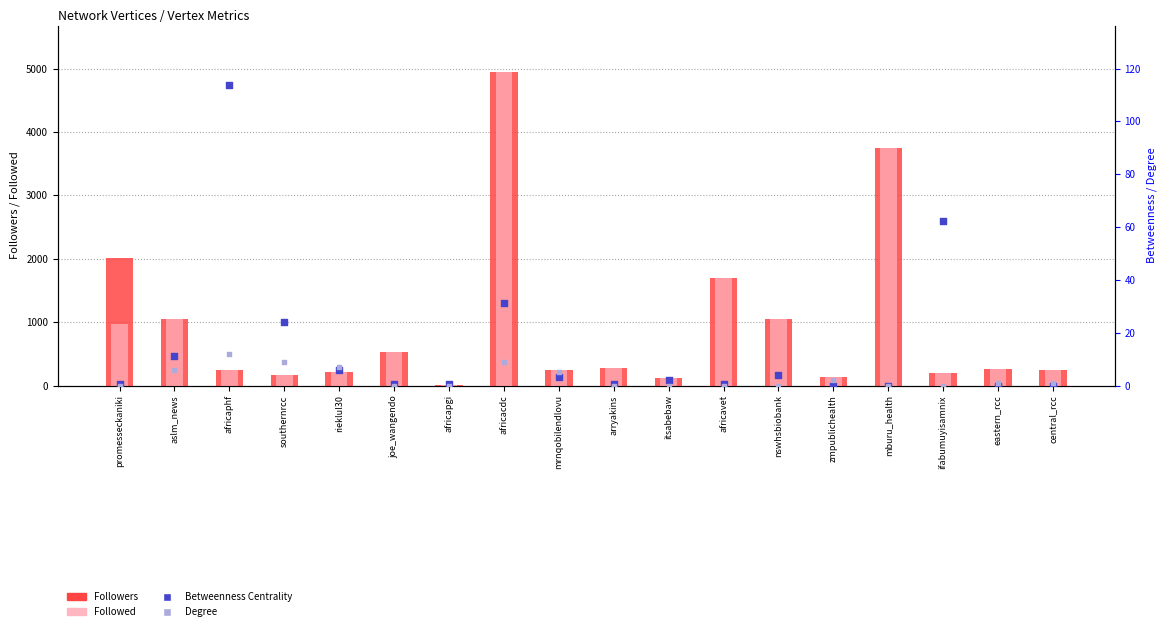

At how many categories does at least one series exceed 2682?

2